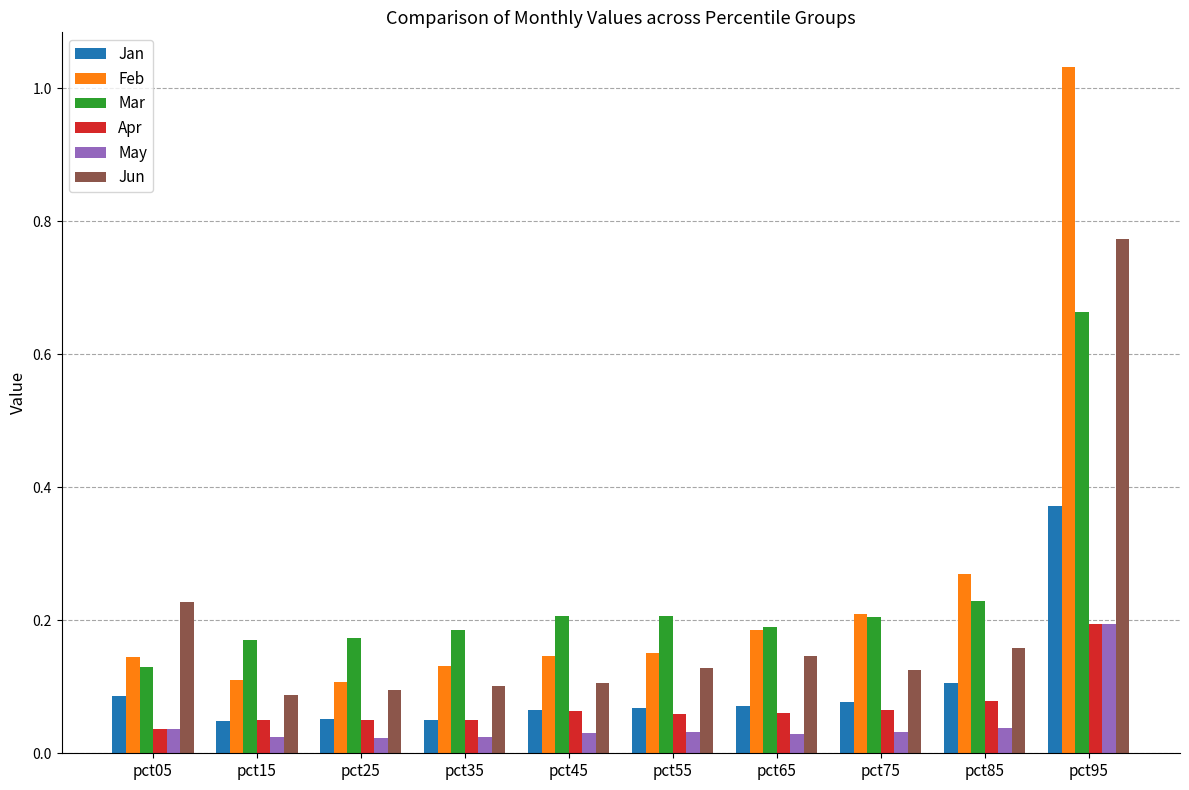

The Jun series shows 0.2 at pct05. True or false?

True